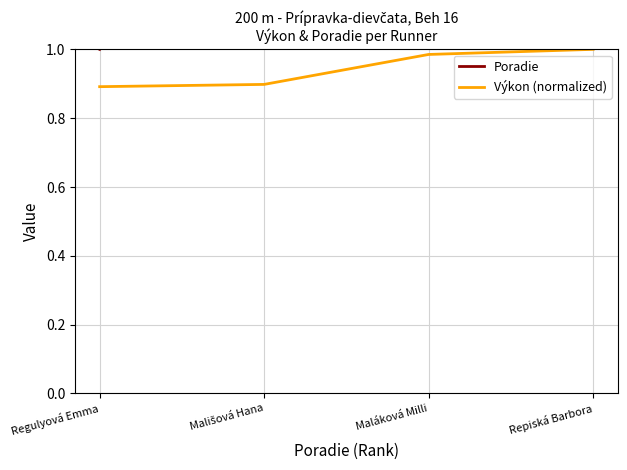

What is the difference between the maximum and minimum values in the Výkon (normalized) series?

0.1